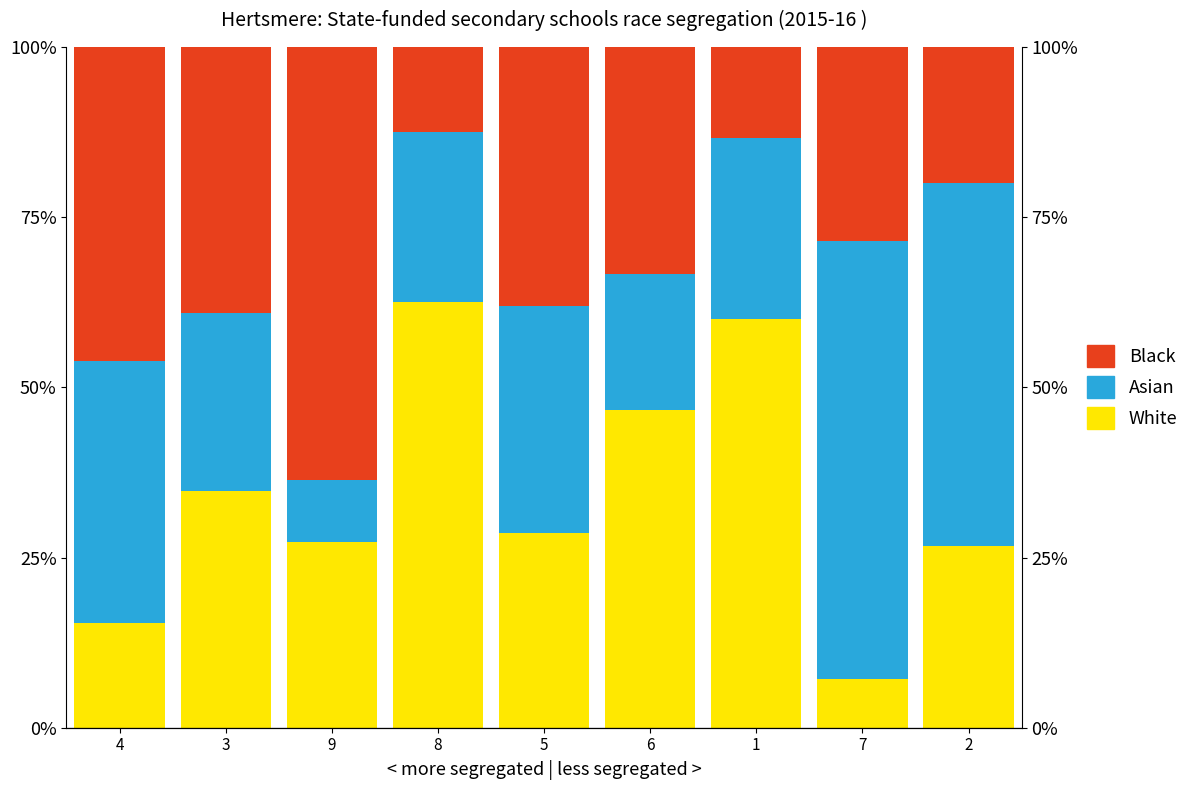

Reading right to left, extract all data points from this chart.

White: 26.7	7.1	60.0	46.7	28.6	62.5	27.3	34.8	15.4
Asian: 53.3	64.3	26.7	20.0	33.3	25.0	9.1	26.1	38.5
Black: 20.0	28.6	13.3	33.3	38.1	12.5	63.6	39.1	46.2